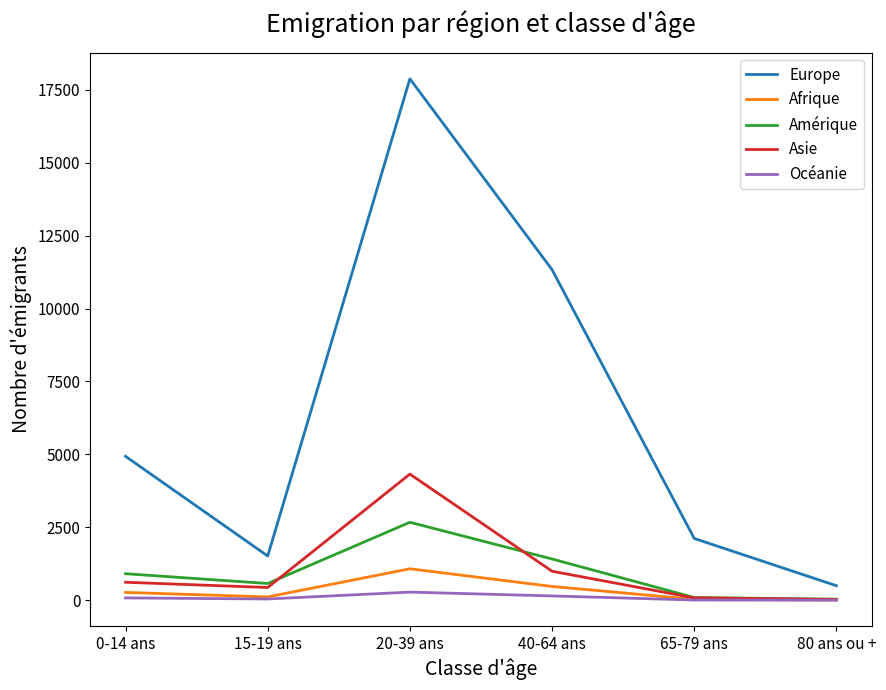

Which series has the largest range (max minus min)?

Europe